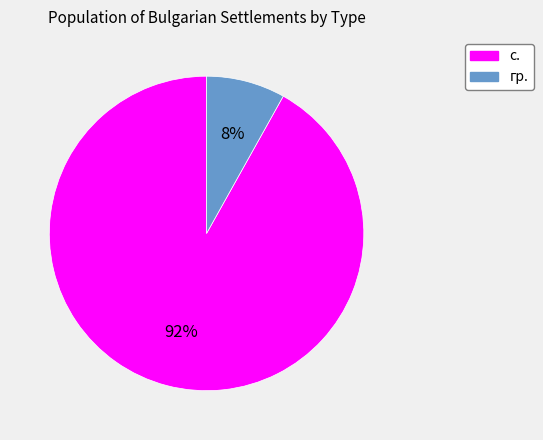

Which slice is the smallest?

гр.